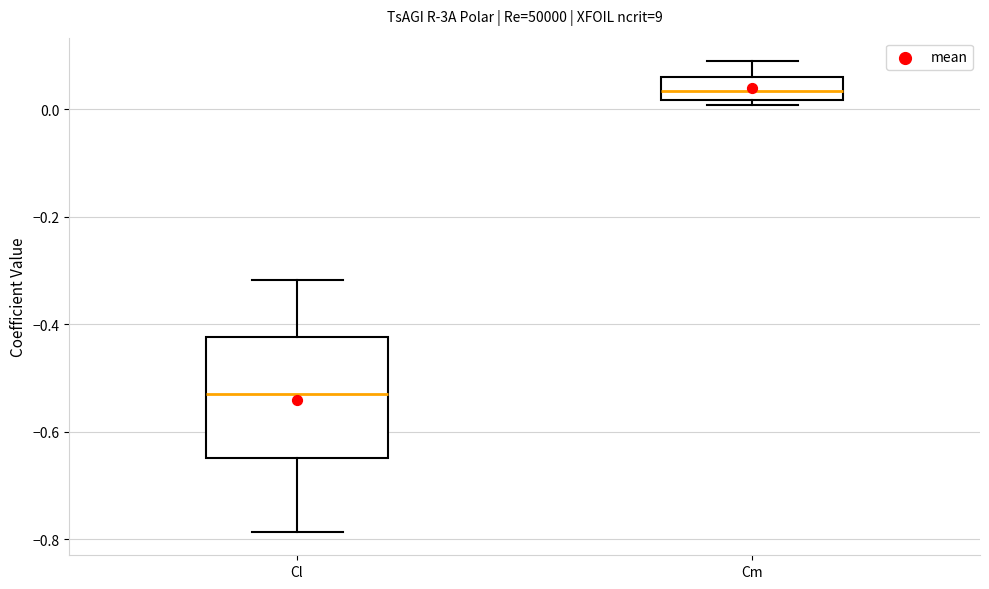

Reading left to right, transcribe this box plot: for each box, give where its median line is, the range the box spans, and where its two whiskers end, as read against the y-axis. The values are not printed on the chart, so give them approximately, as read against the axis.

Cl: median -0.54, box -0.64 to -0.42, whiskers -0.78 to -0.32
Cm: median 0.04, box 0.02 to 0.06, whiskers 0.00 to 0.08